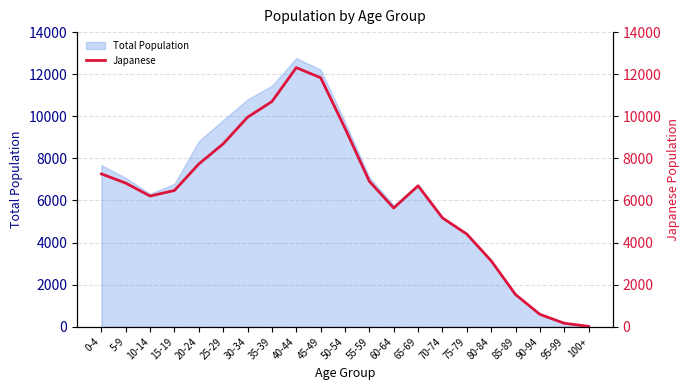

Does the chart display data point markers on the line(s)?

No